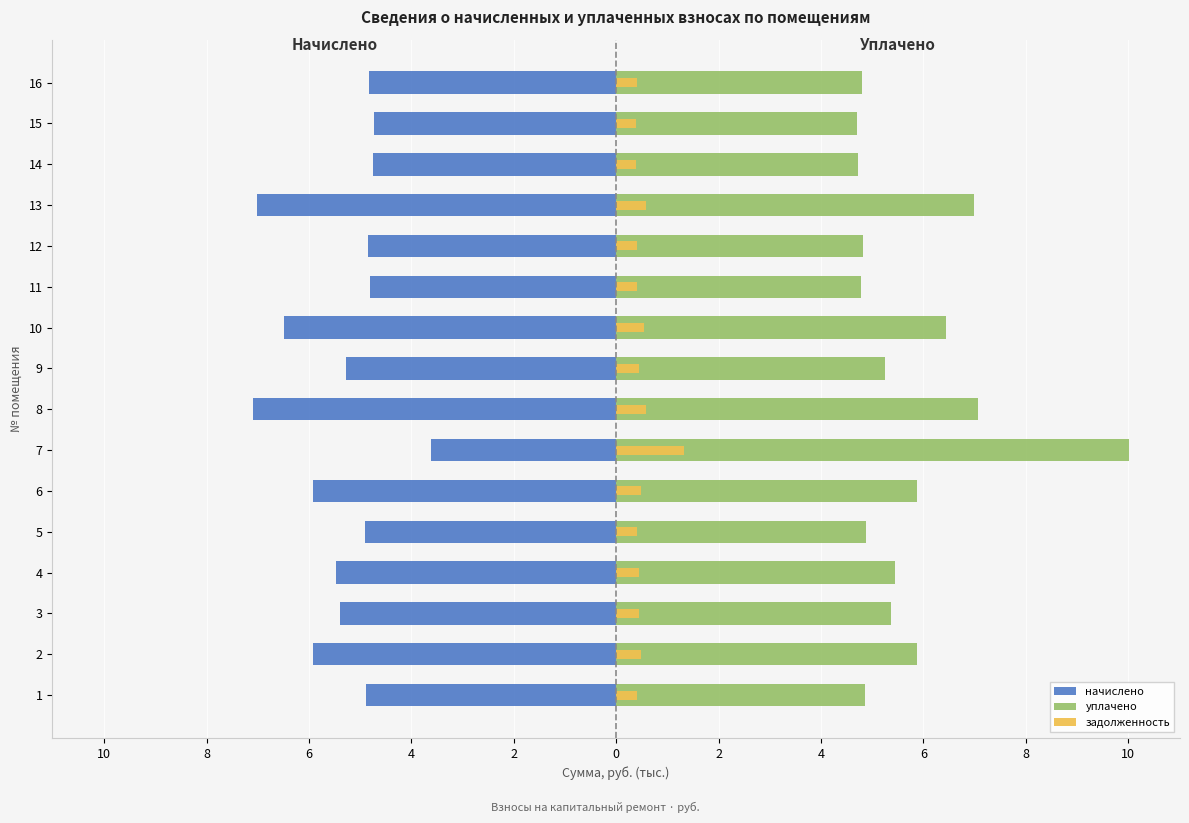

What is the difference between the second highest and minimum values in the уплачено series?

2.3